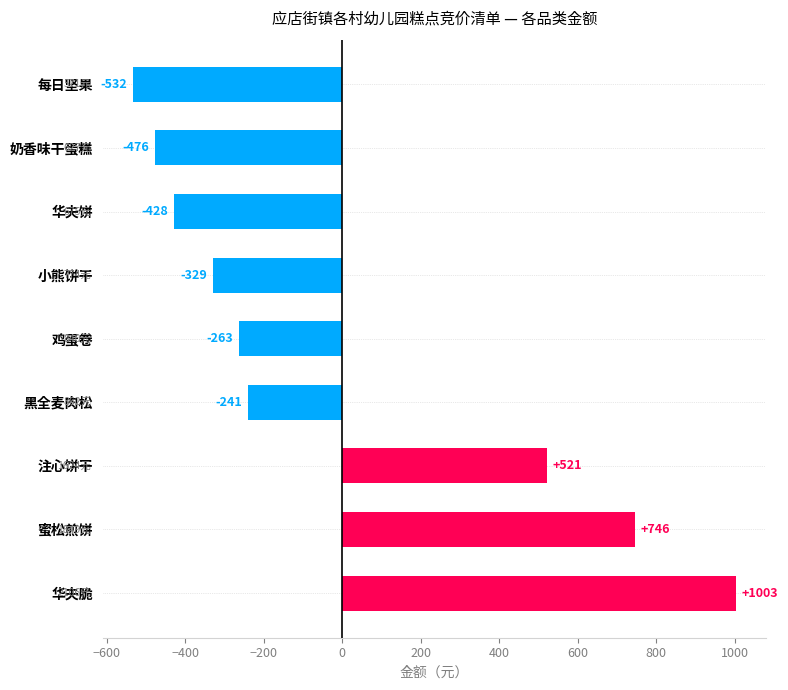

The chart shows a value of -476.1 at 奶香味干蛋糕. True or false?

True